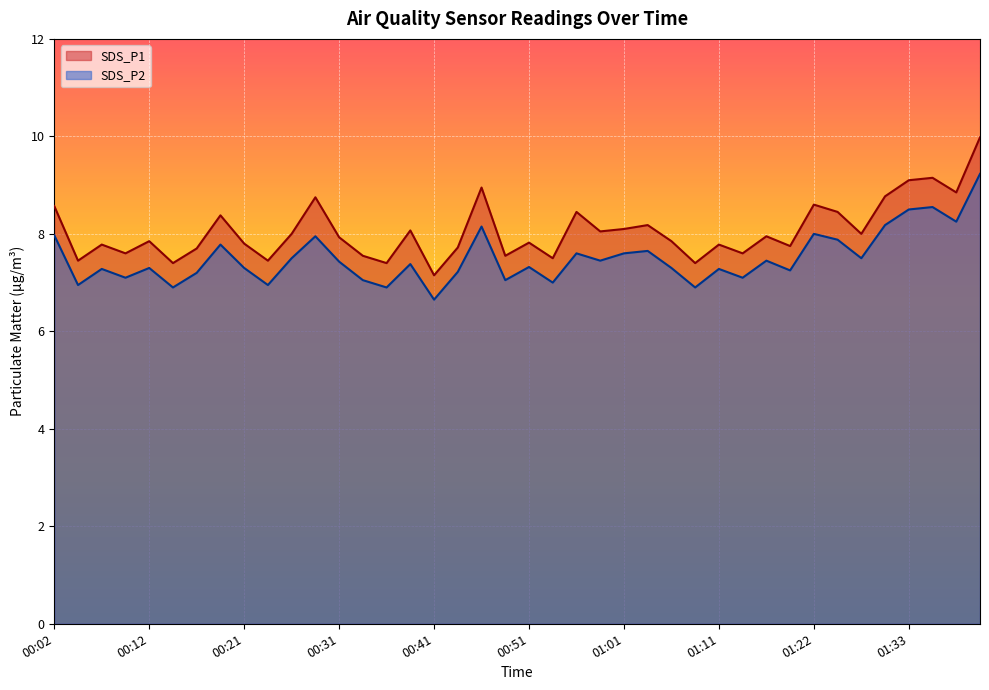

At how many categories does at least one series exceed 9?

3